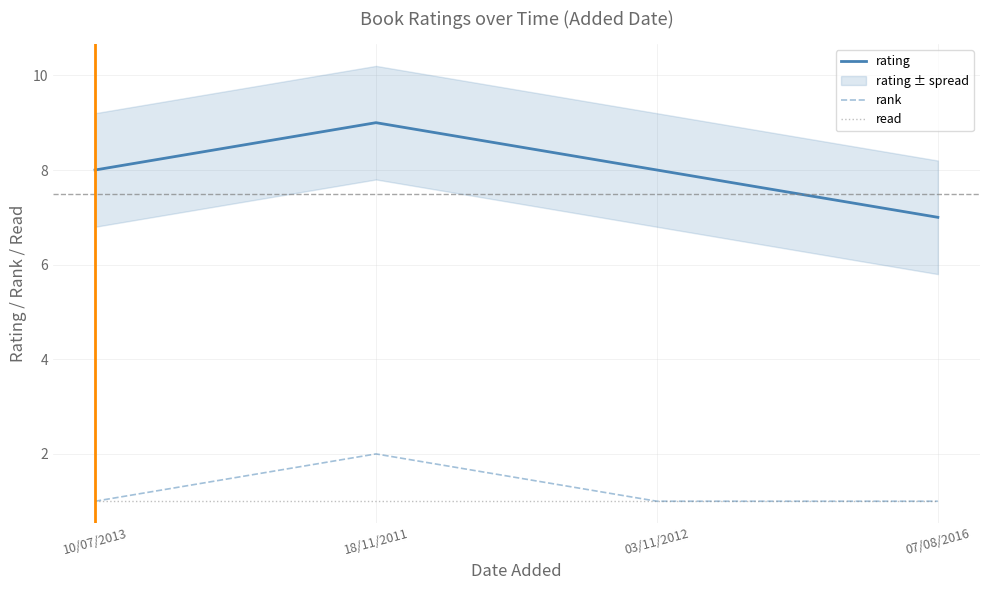

Count the number of data series in this chart.

3